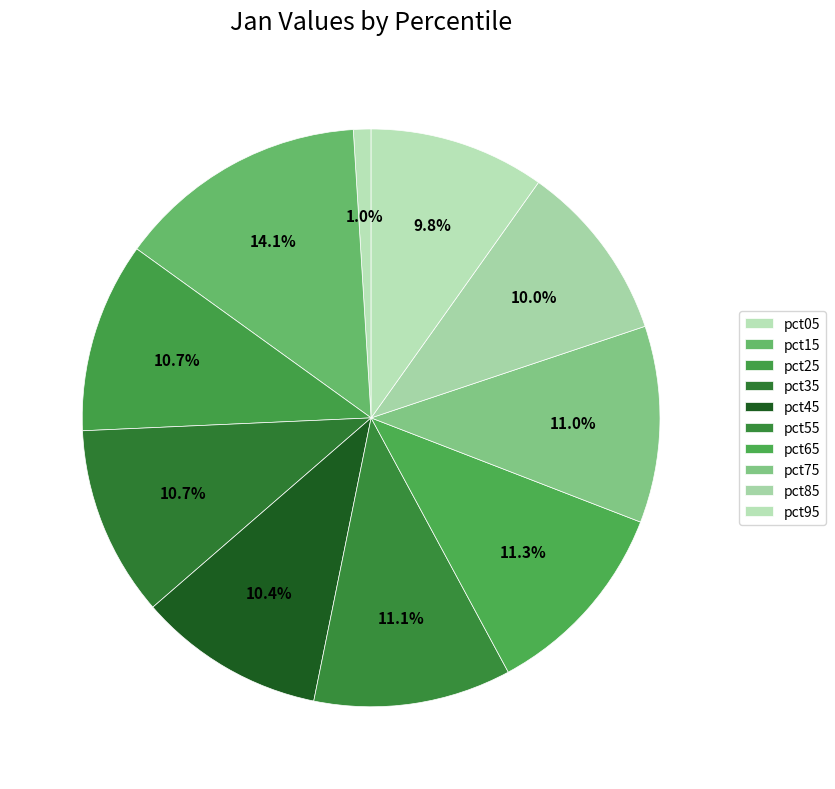

To the nearest percent, what is the combined percentage of pct85 and pct25?

21%